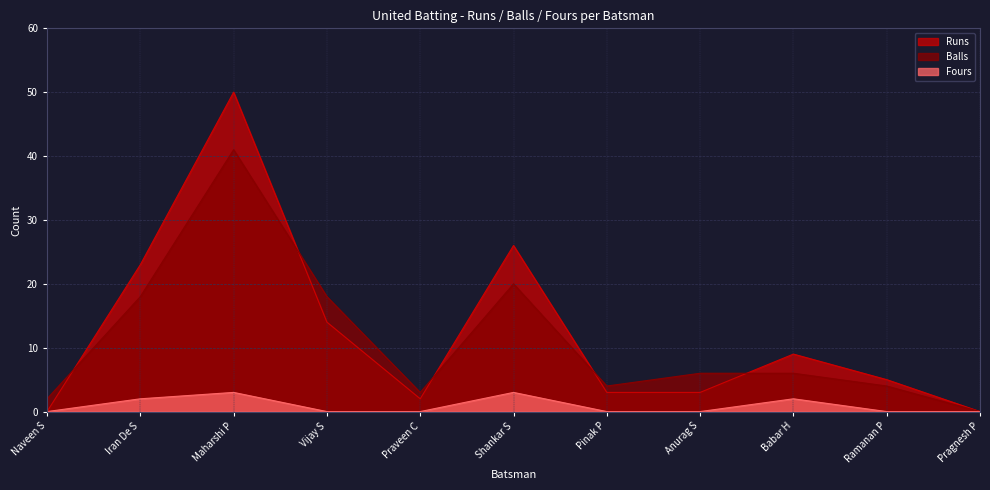

What are all the series names shown in the legend?

Runs, Balls, Fours